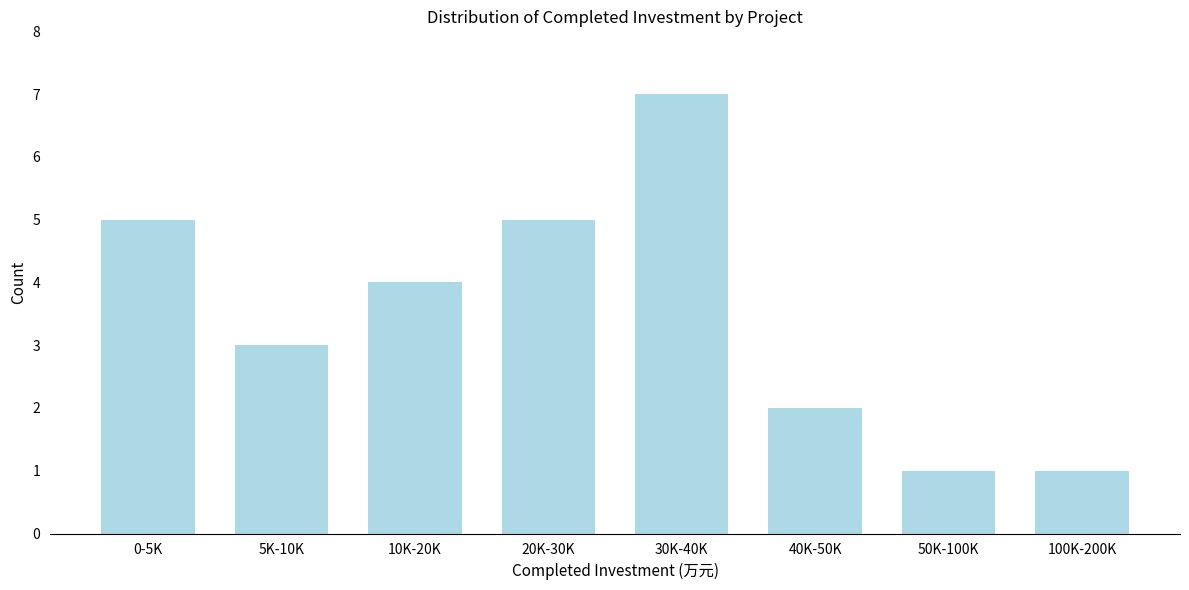

Reading right to left, what are all the values shown in this chart?

100K-200K=1	50K-100K=1	40K-50K=2	30K-40K=7	20K-30K=5	10K-20K=4	5K-10K=3	0-5K=5